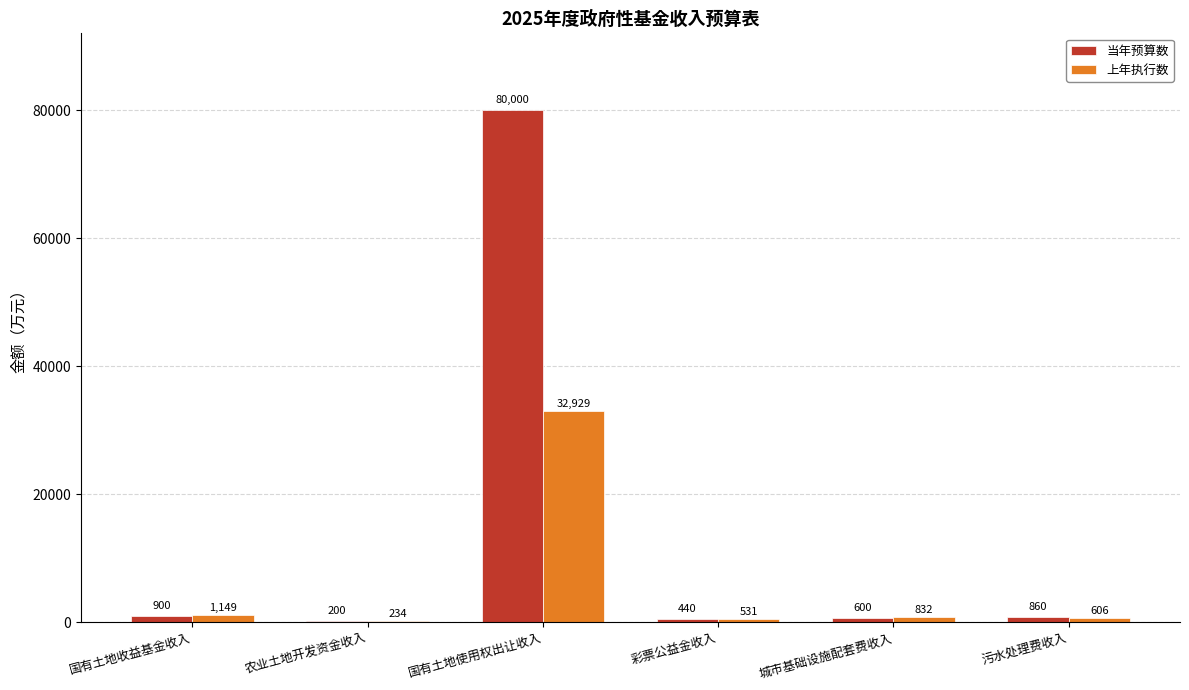

Is it true that 上年执行数 equals 606 at 污水处理费收入?

True